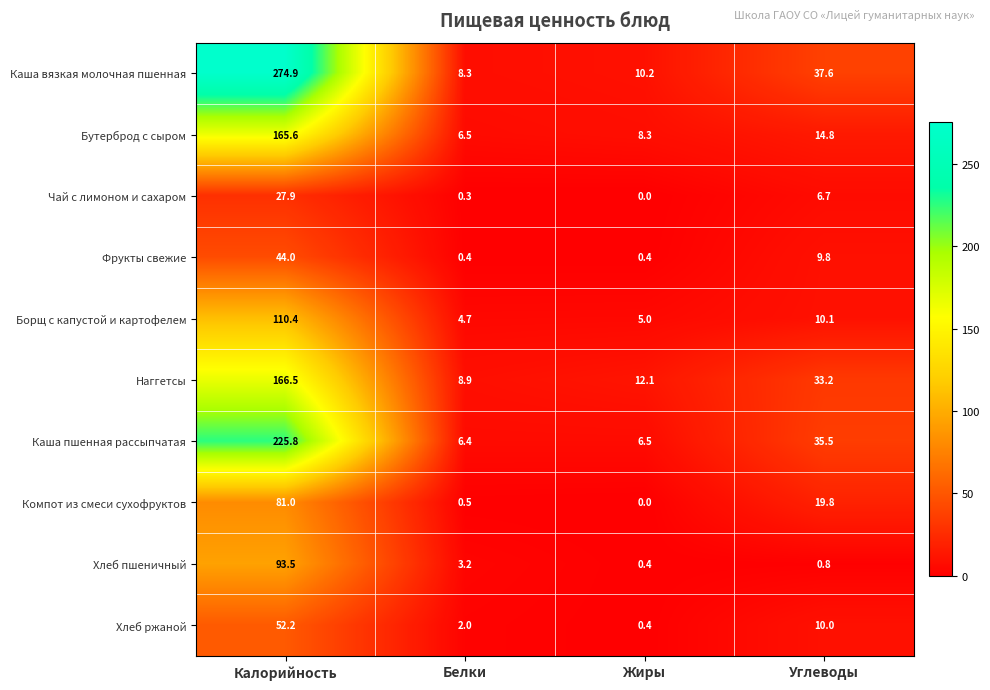

Rank the series at Калорийность from highest to lowest value.

Каша вязкая молочная пшенная, Каша пшенная рассыпчатая, Наггетсы, Бутерброд с сыром, Борщ с капустой и картофелем, Хлеб пшеничный, Компот из смеси сухофруктов, Хлеб ржаной, Фрукты свежие, Чай с лимоном и сахаром